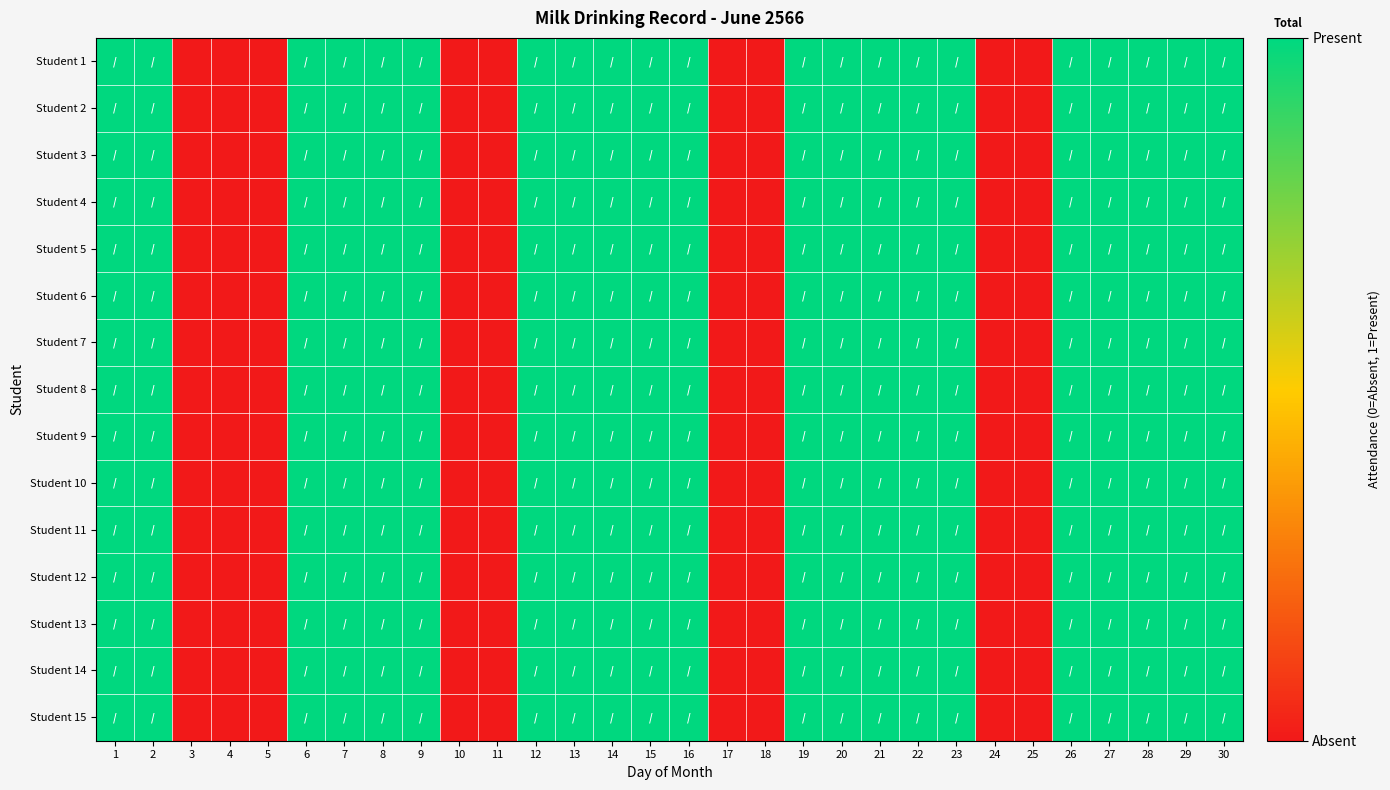

How many categories are shown in the chart?

30